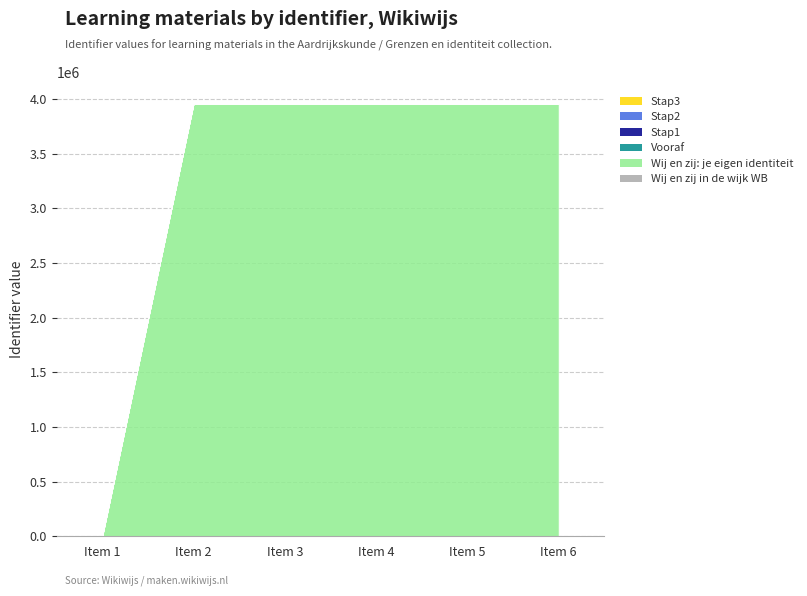

The value at Stap3 is 3954742. True or false?

True